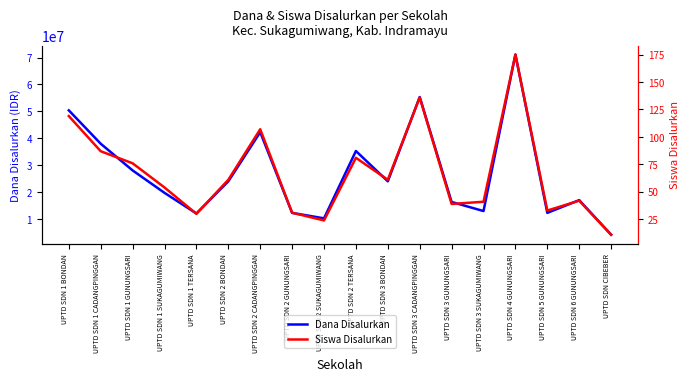

What is the spread (max minus min) of values at UPTD SDN 1 BONDAN?

50399881